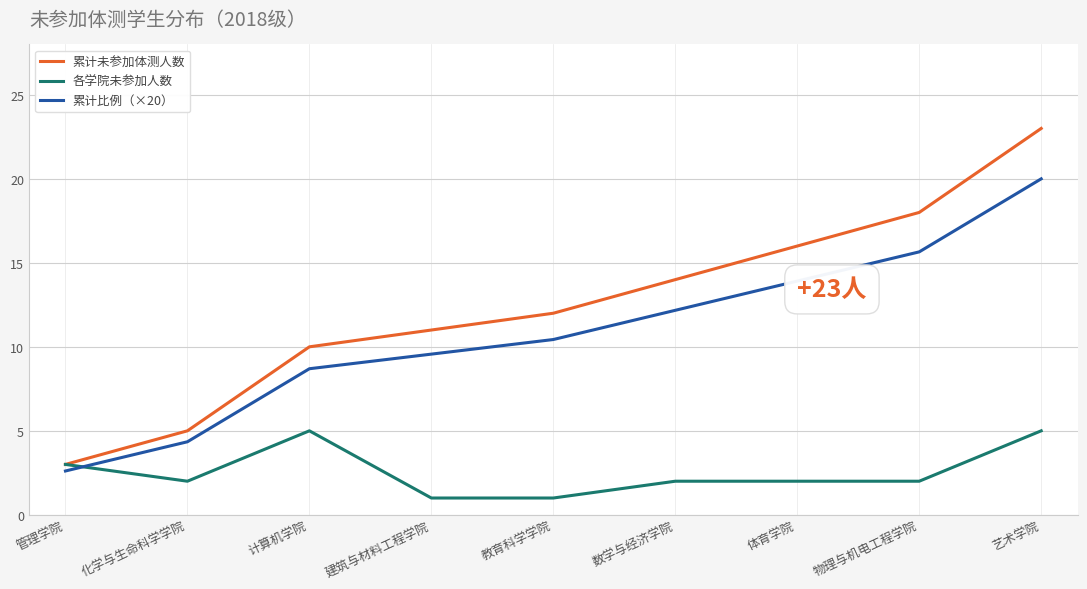

Reading left to right, extract all data points from this chart.

累计未参加体测人数: 管理学院=3.0	化学与生命科学学院=5.0	计算机学院=10.0	建筑与材料工程学院=11.0	教育科学学院=12.0	数学与经济学院=14.0	体育学院=16.0	物理与机电工程学院=18.0	艺术学院=23.0
各学院未参加人数: 管理学院=3.0	化学与生命科学学院=2.0	计算机学院=5.0	建筑与材料工程学院=1.0	教育科学学院=1.0	数学与经济学院=2.0	体育学院=2.0	物理与机电工程学院=2.0	艺术学院=5.0
累计比例（×20）: 管理学院=2.6	化学与生命科学学院=4.3	计算机学院=8.7	建筑与材料工程学院=9.6	教育科学学院=10.4	数学与经济学院=12.2	体育学院=13.9	物理与机电工程学院=15.7	艺术学院=20.0